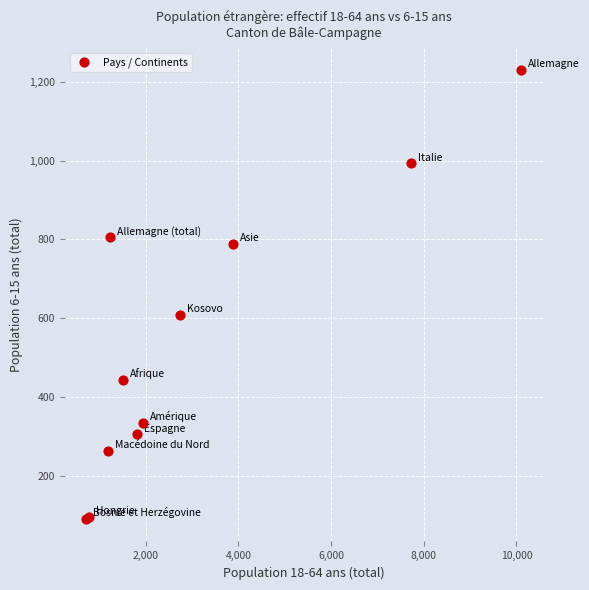

What Y value in the scatter plot is closest to 660?

609